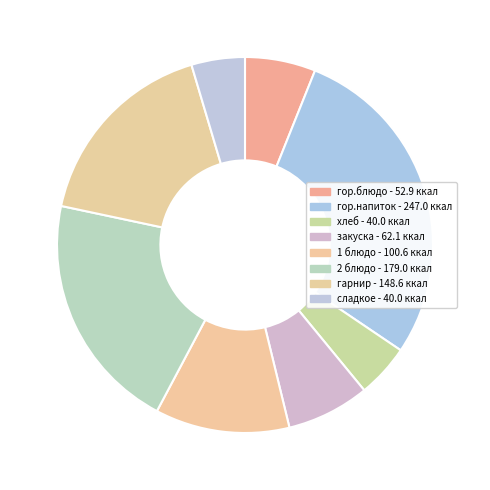

Count the number of slices in the pie.

8